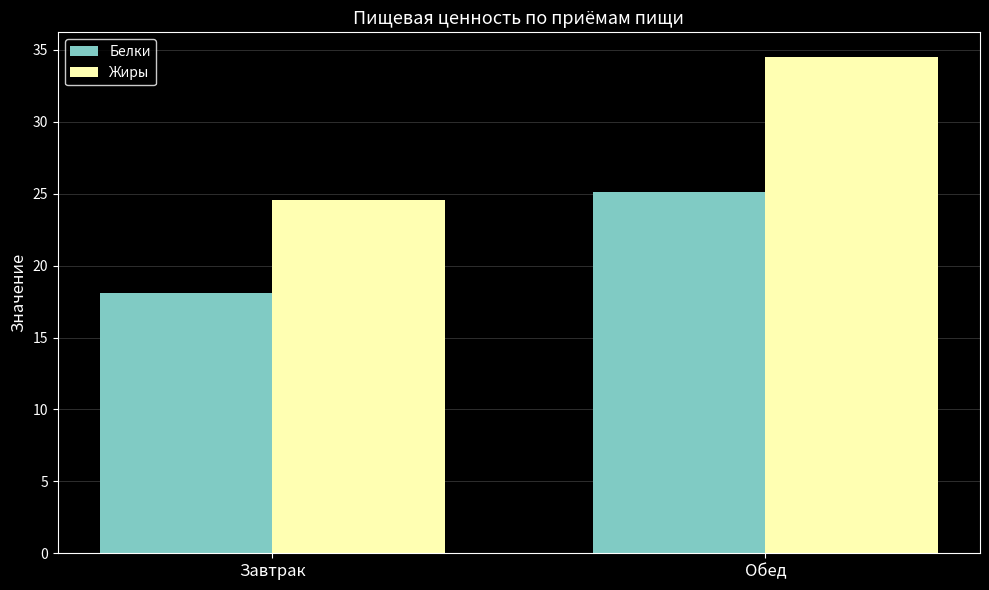

What is the sum of all Белки values?

43.2